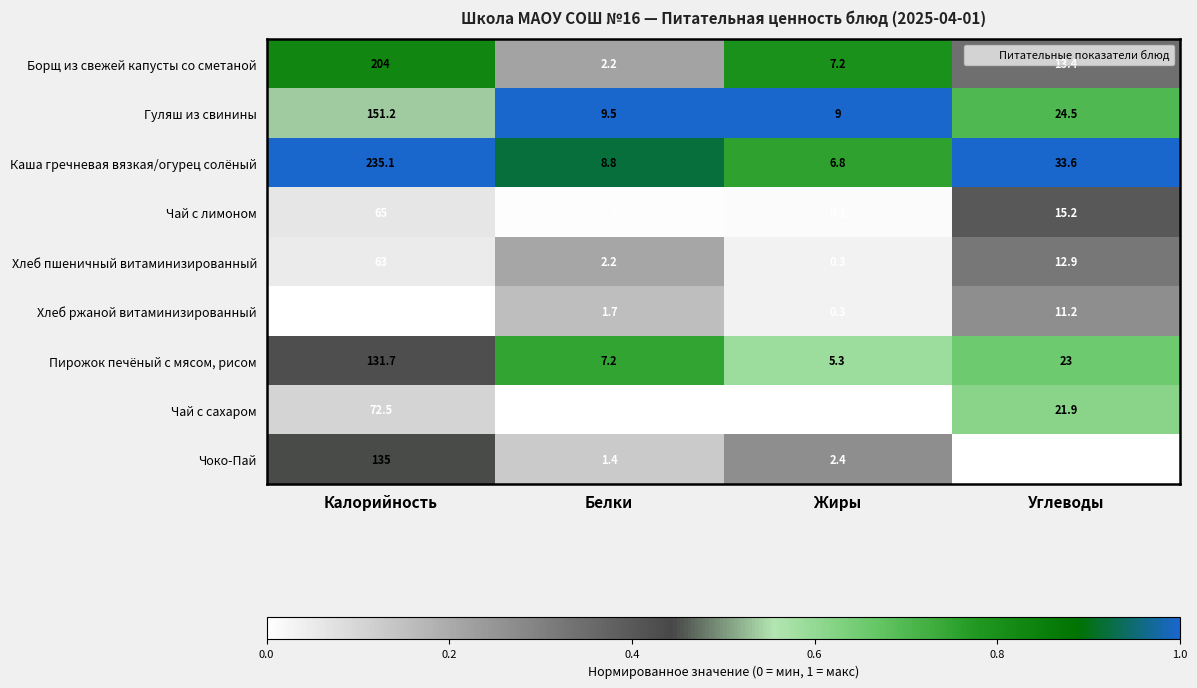

Rank the series by their maximum value, from lowest to highest.

Хлеб ржаной витаминизированный, Хлеб пшеничный витаминизированный, Чай с лимоном, Чай с сахаром, Пирожок печёный с мясом, рисом, Чоко-Пай, Гуляш из свинины, Борщ из свежей капусты со сметаной, Каша гречневая вязкая/огурец солёный